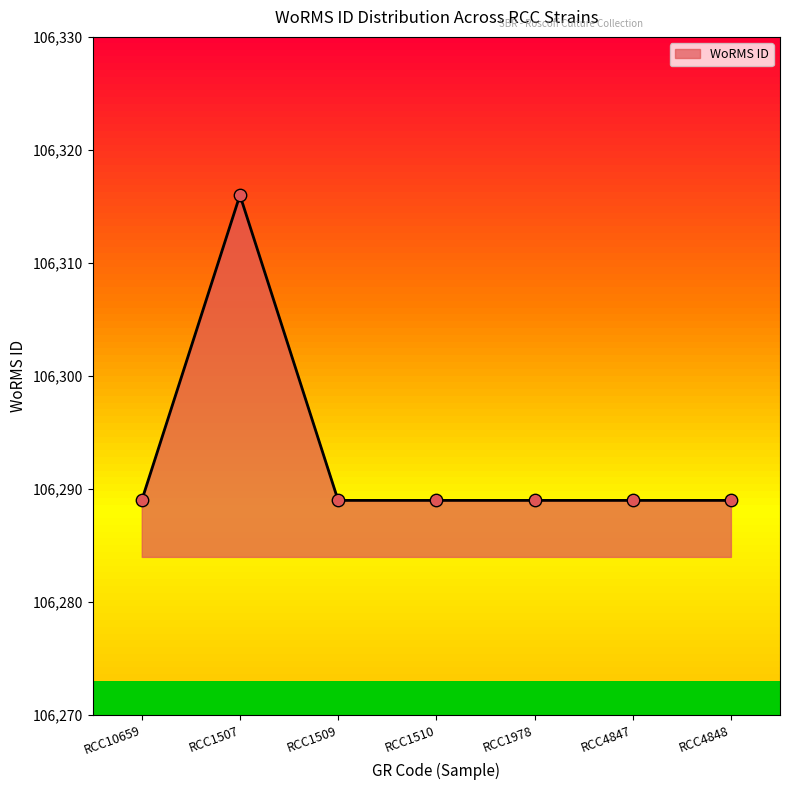

Approximately how many times larger is the value at RCC1510 compared to RCC4847?

1.0